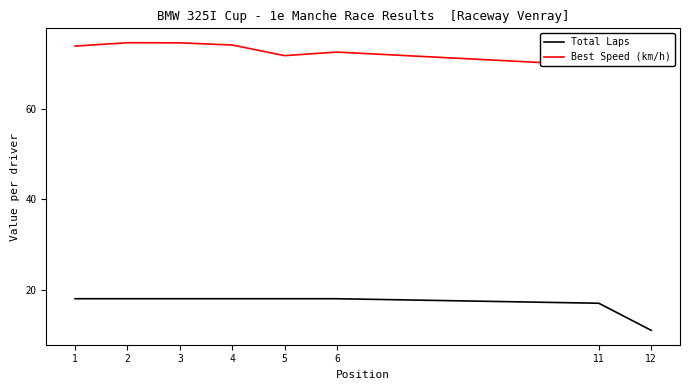

The Best Speed (km/h) series shows 28.9 at 2. True or false?

False